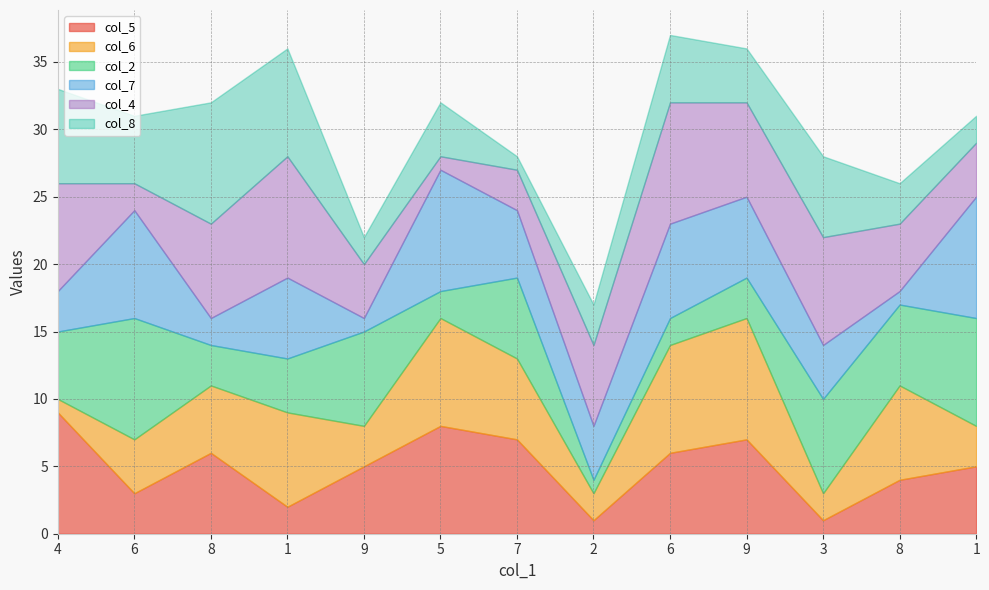

What is the sum of all col_5 values?

64